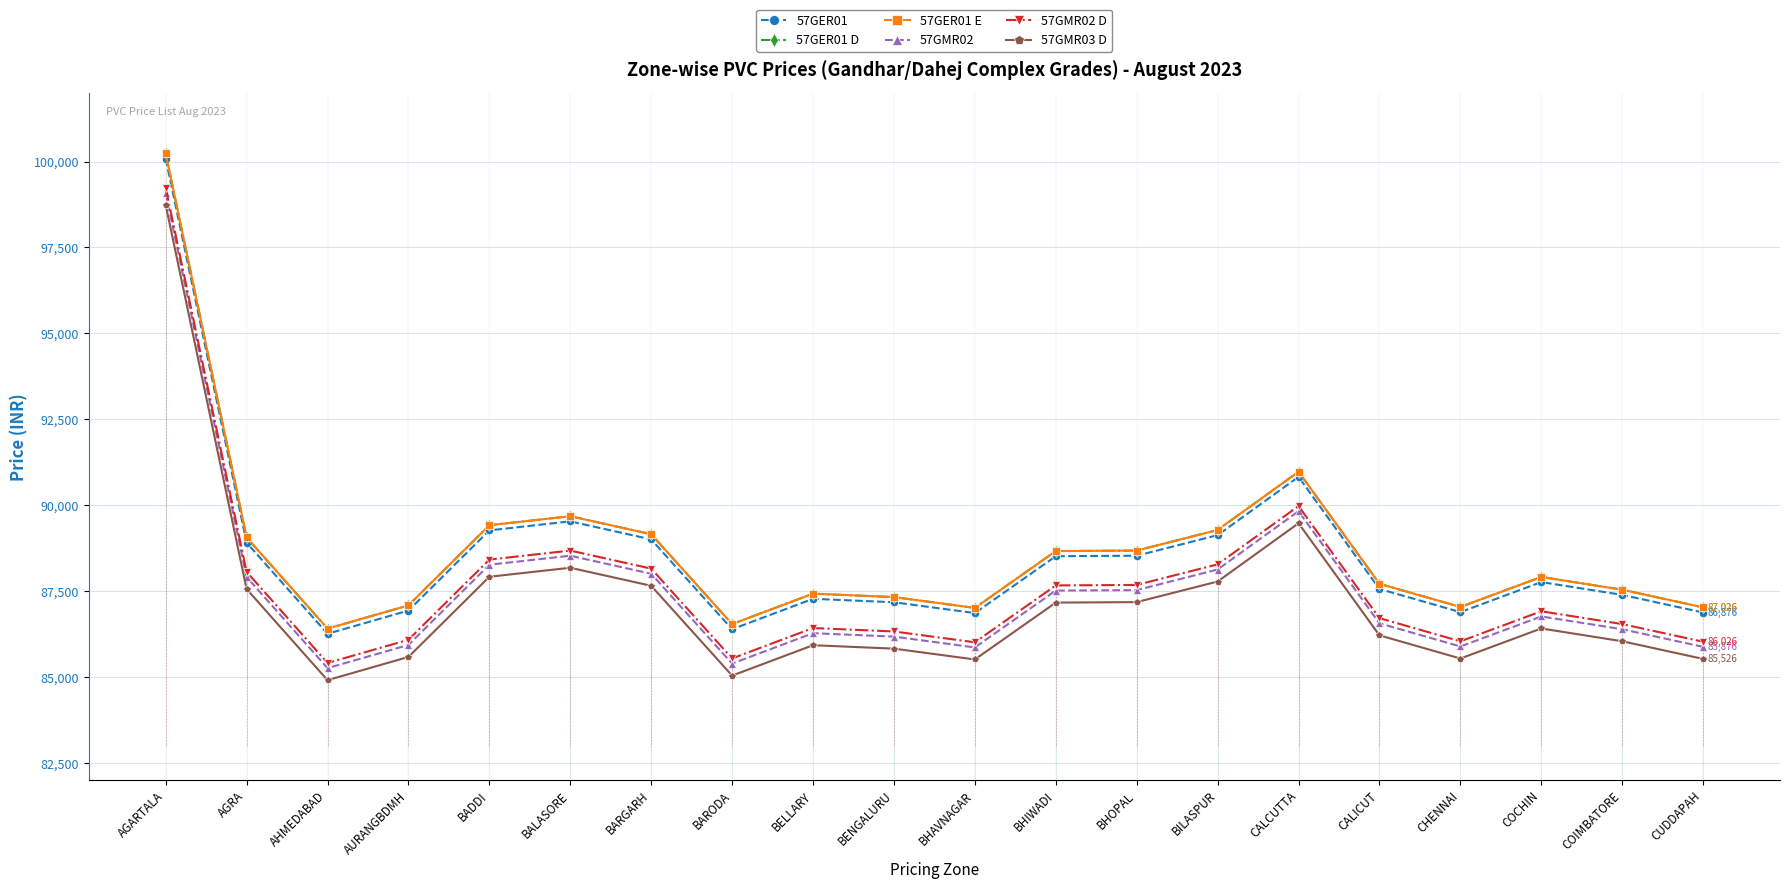

How many interior local peaks does the 57GMR02 series have?

4